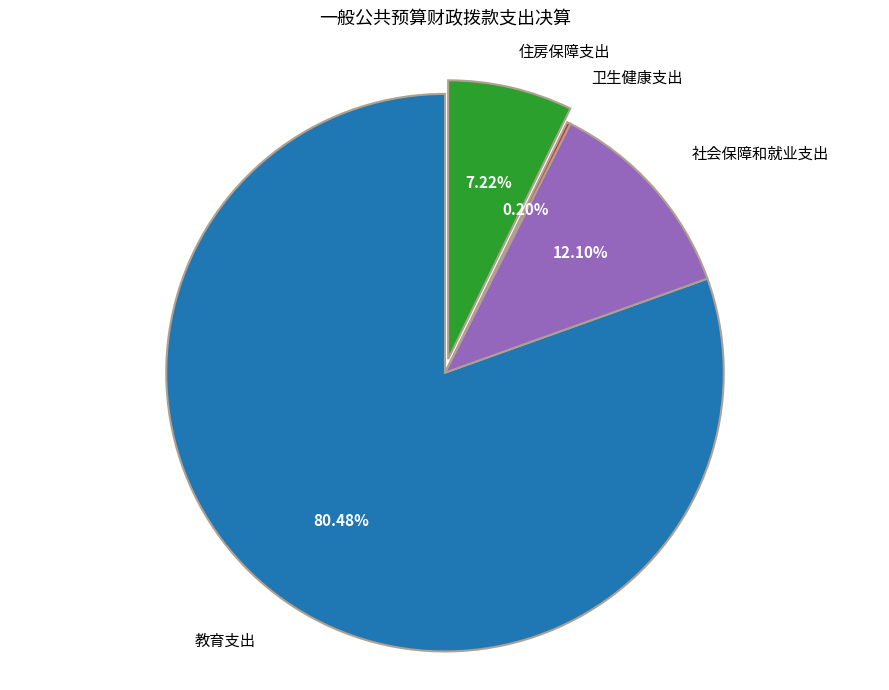

To the nearest percent, what is the average slice percentage?

25%